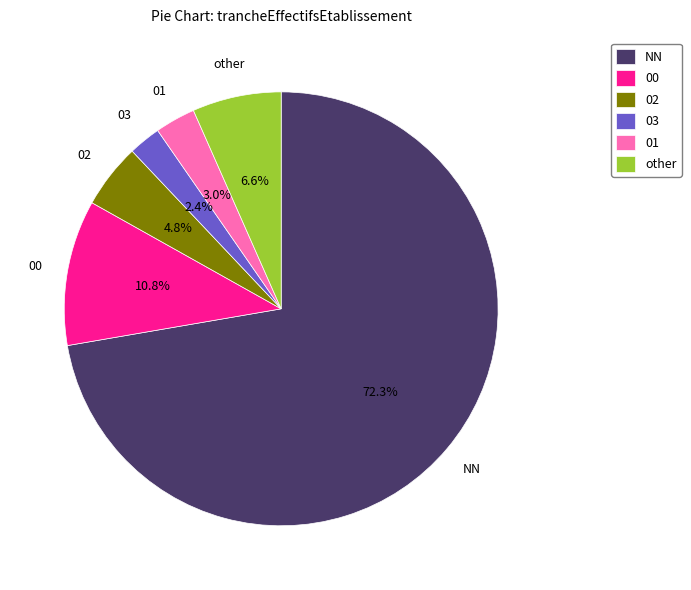

Rank the categories by value from highest to lowest.

NN, 00, other, 02, 01, 03